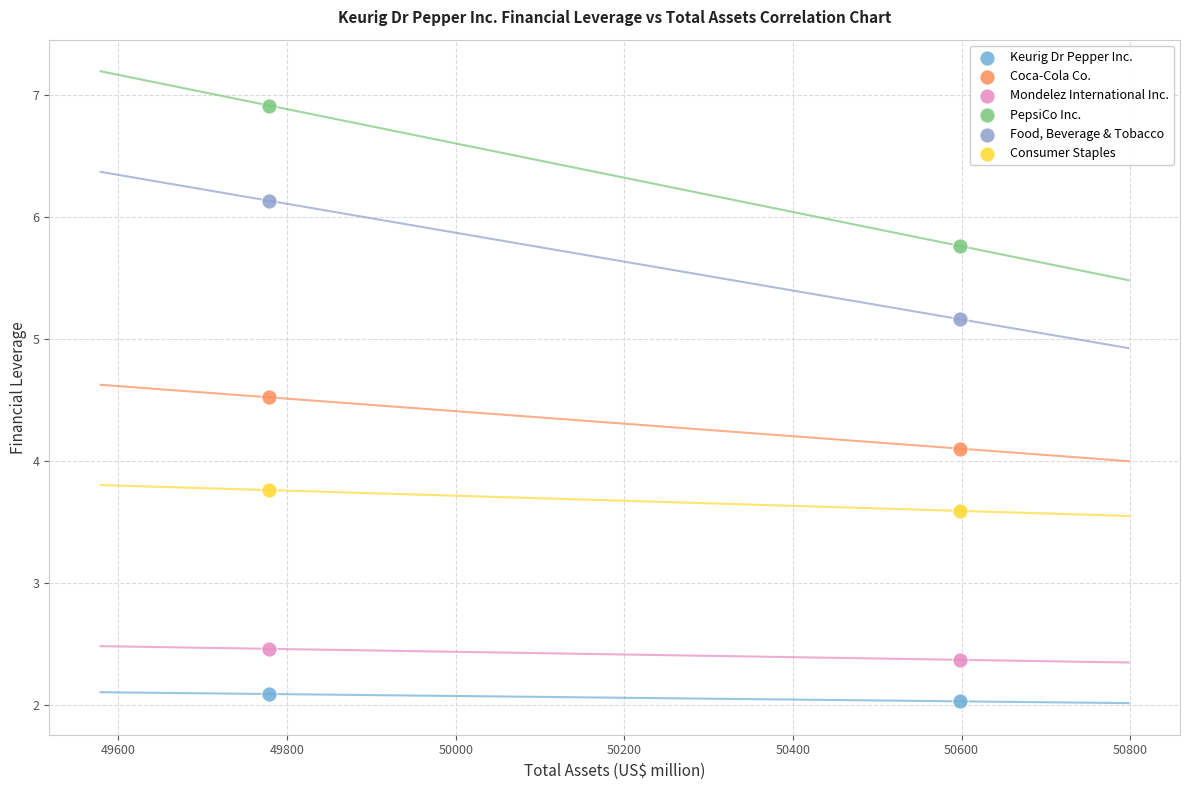

Which series reaches the maximum Y coordinate?

PepsiCo Inc.